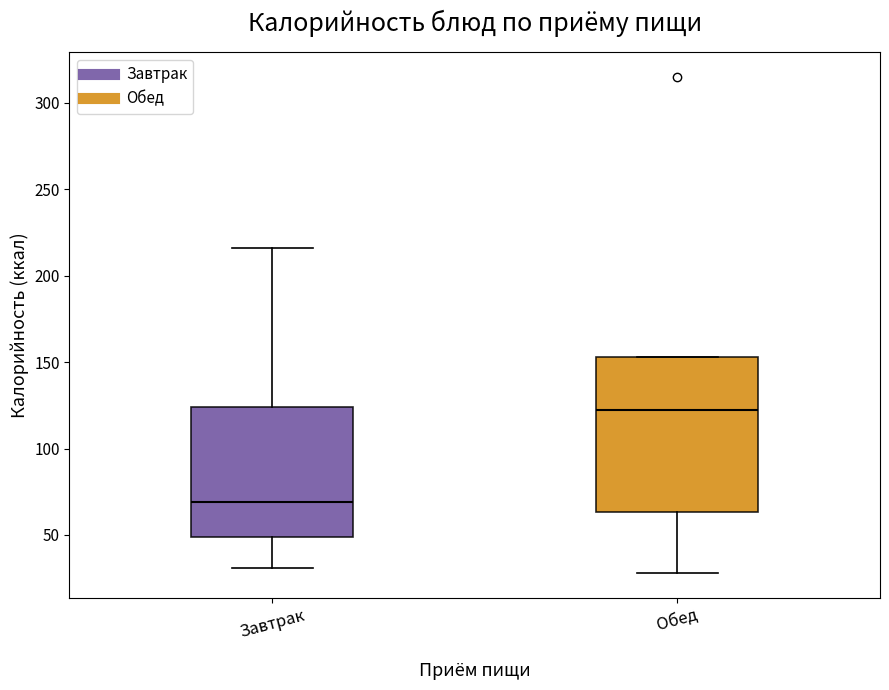

Which box is the tallest, from its lower edge to its upper edge?

Обед